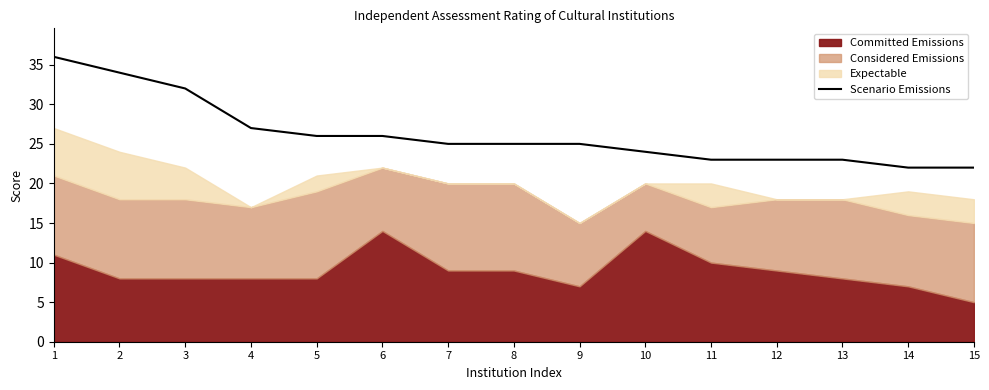

Is it true that Scenario Emissions equals 5 at 9?

False